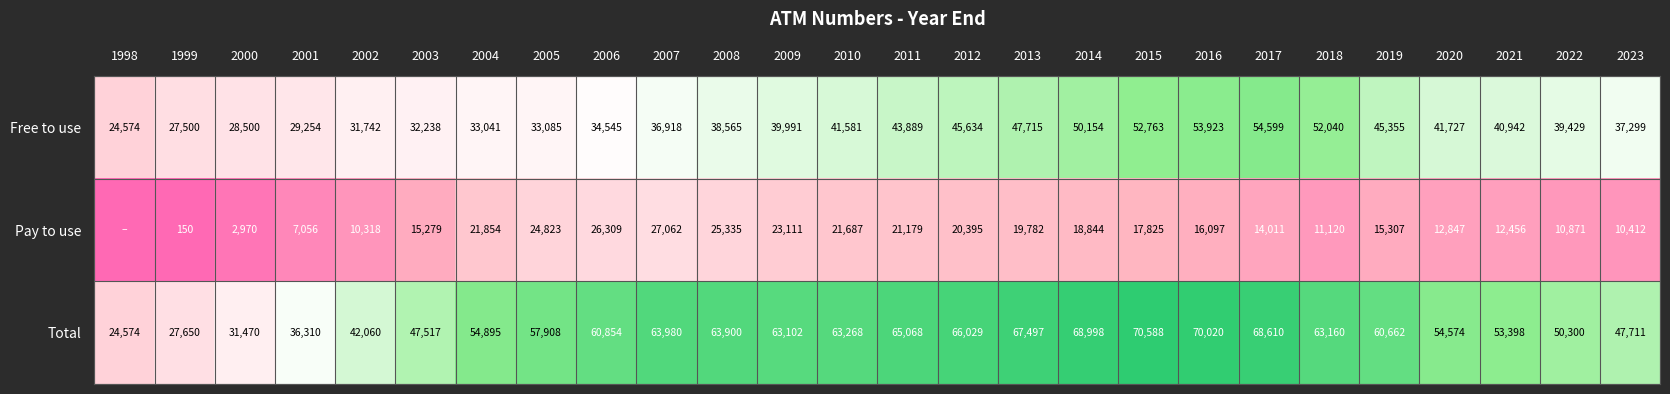

Rank the categories by Free to use value from lowest to highest.

1998, 1999, 2000, 2001, 2002, 2003, 2004, 2005, 2006, 2007, 2023, 2008, 2022, 2009, 2021, 2010, 2020, 2011, 2019, 2012, 2013, 2014, 2018, 2015, 2016, 2017